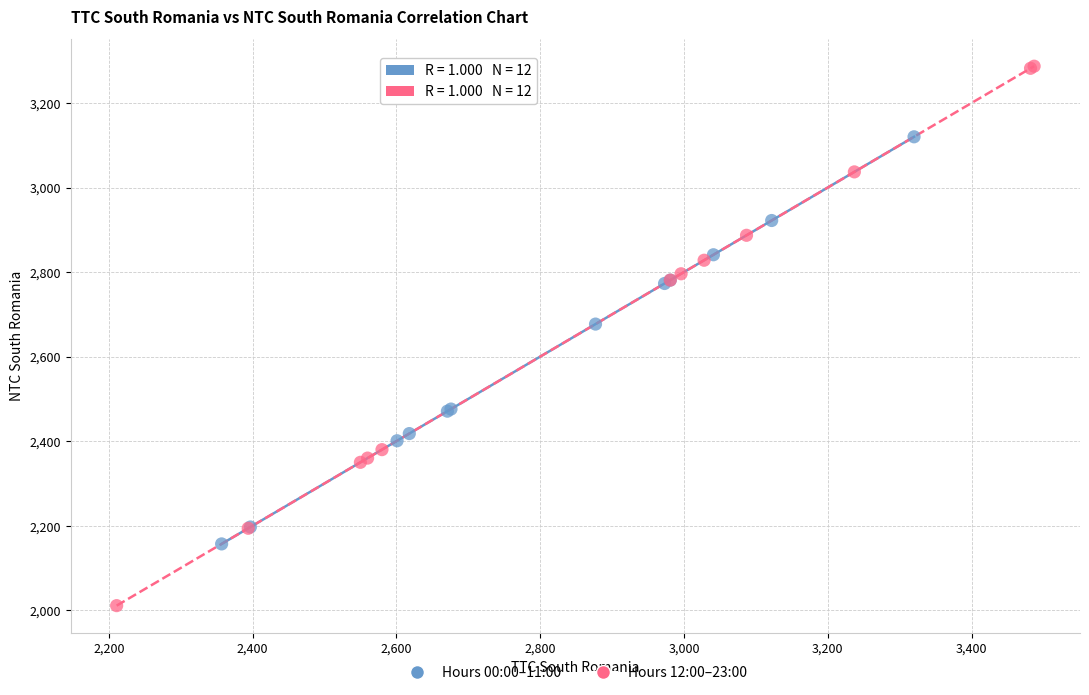

What are all the series names shown in the legend?

Hours 00:00–11:00, Hours 12:00–23:00